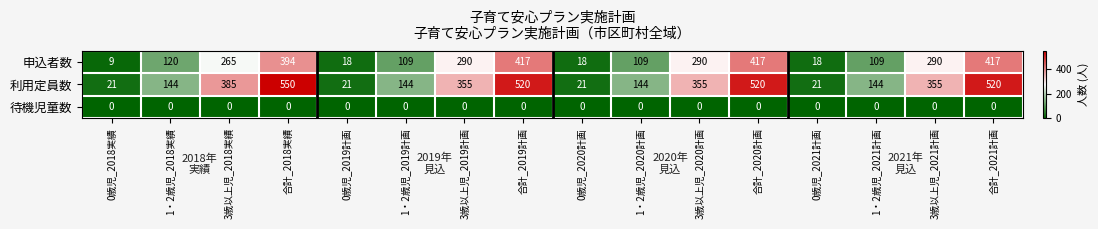

What is the total value across all series at 3歳以上児_2018実績?

650